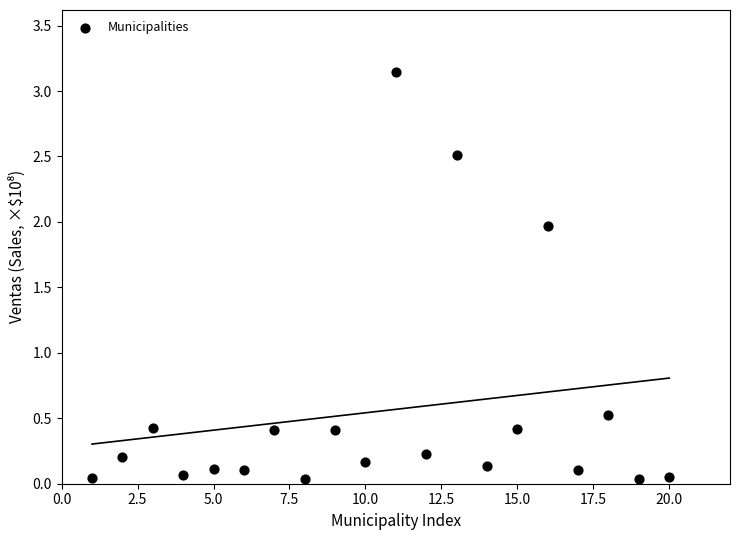

What Y value in the scatter plot is closest to 1?

0.5